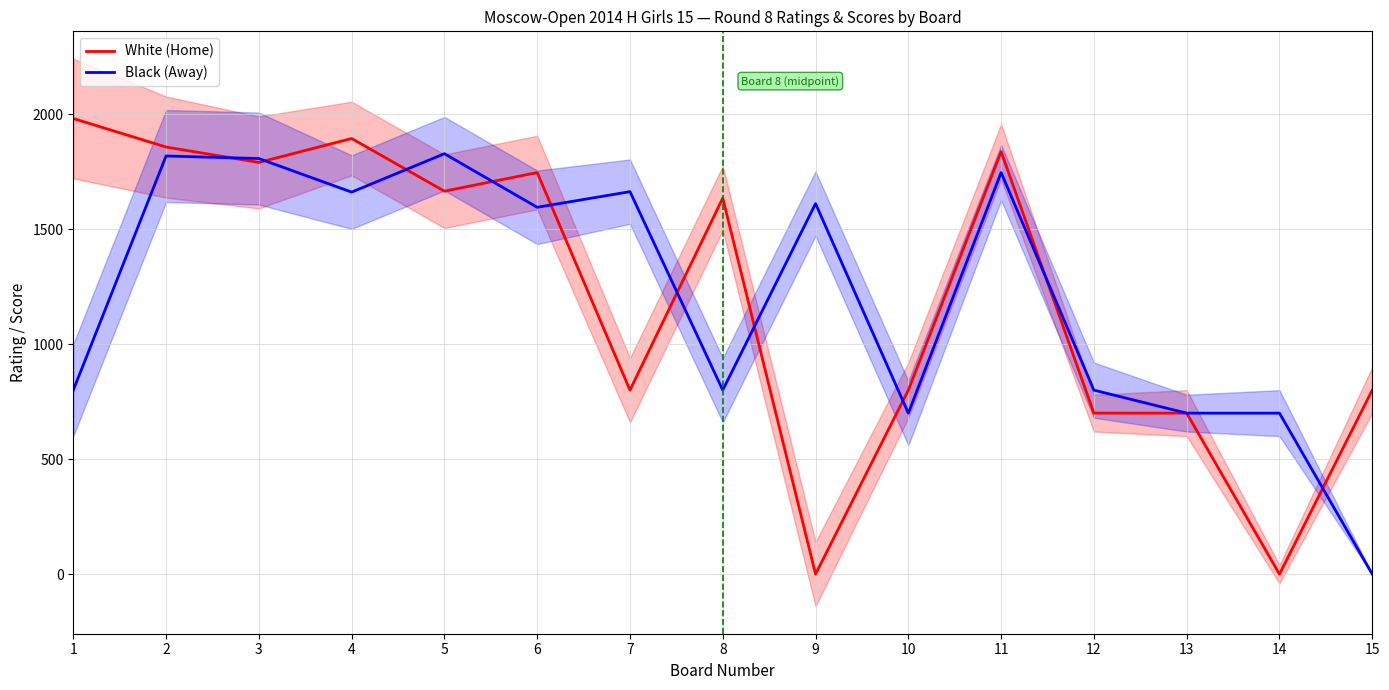

Does the chart display data point markers on the line(s)?

No